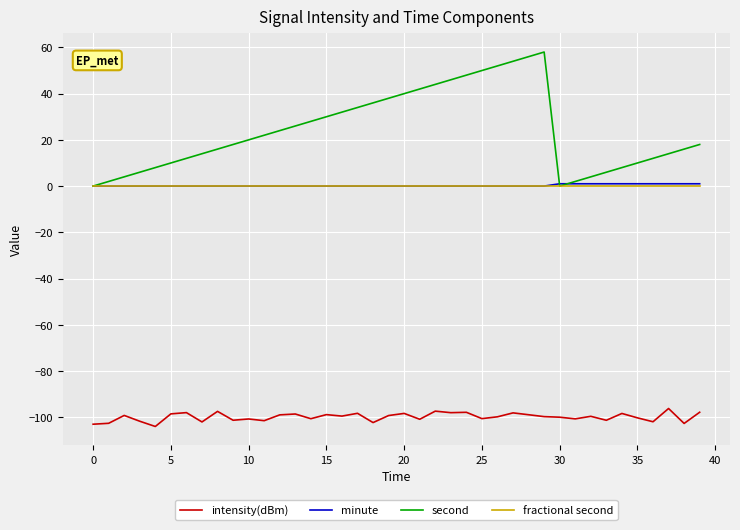

True or false: intensity(dBm) and fractional second intersect in this chart.

False